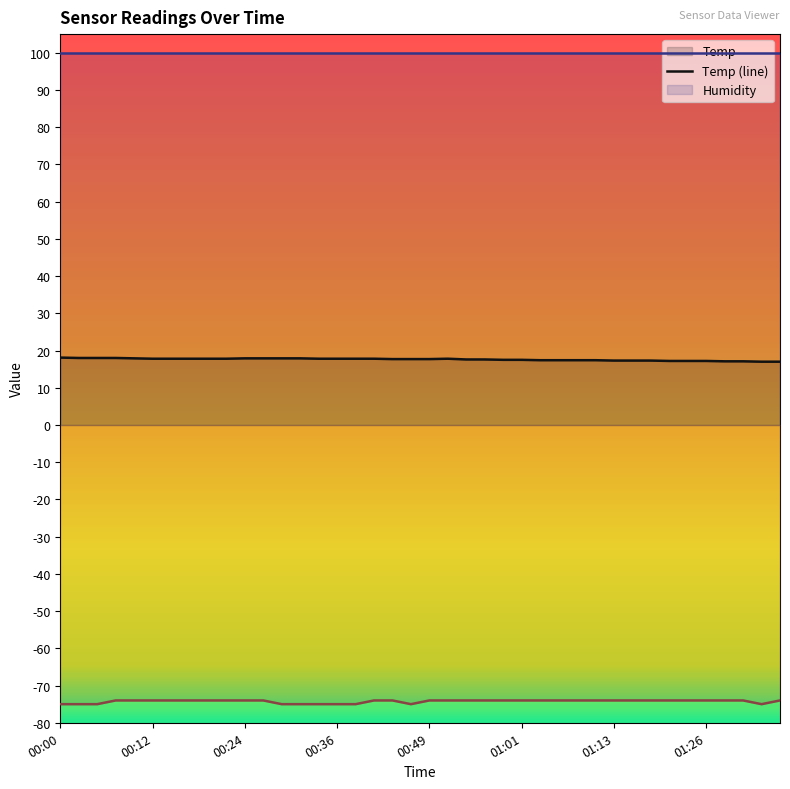

What is the total value across all series at 00:24?

43.8